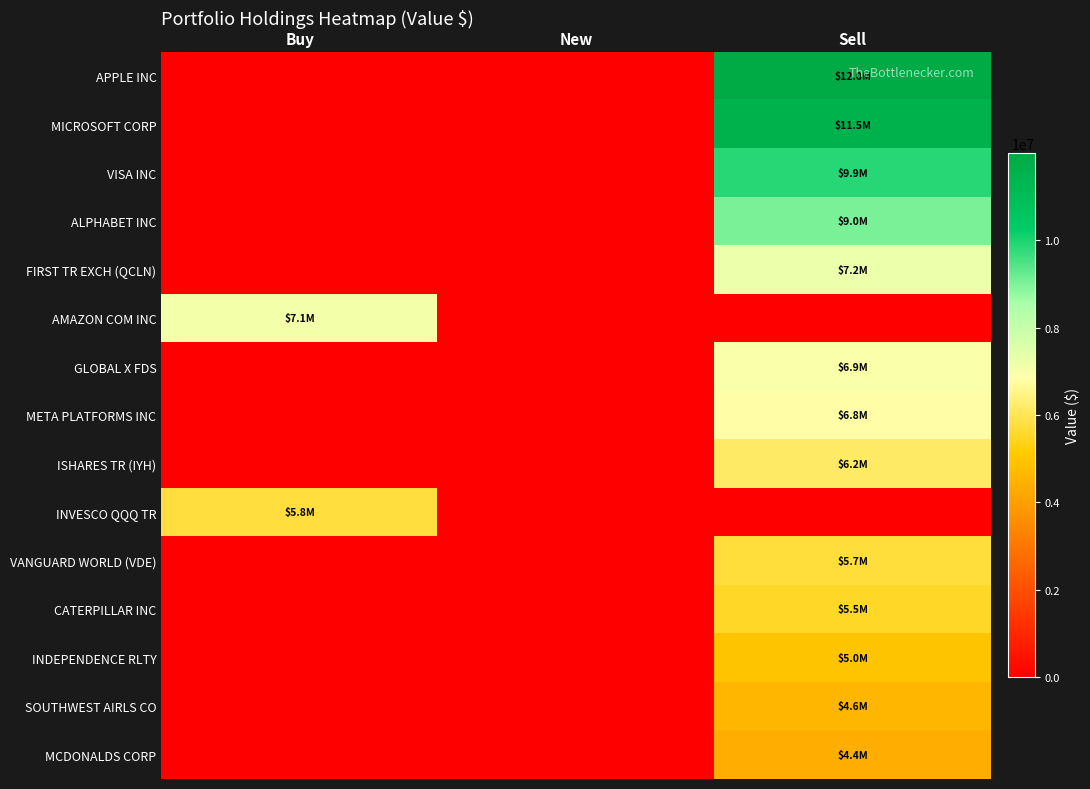

At New, list the series in order from smallest to largest.

APPLE INC, MICROSOFT CORP, VISA INC, ALPHABET INC, FIRST TR EXCH (QCLN), AMAZON COM INC, GLOBAL X FDS, META PLATFORMS INC, ISHARES TR (IYH), INVESCO QQQ TR, VANGUARD WORLD (VDE), CATERPILLAR INC, INDEPENDENCE RLTY, SOUTHWEST AIRLS CO, MCDONALDS CORP